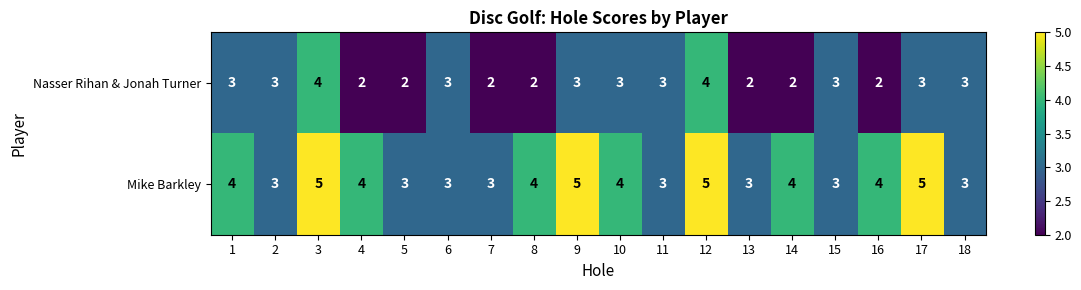

Rank the series by their average value, from highest to lowest.

Mike Barkley, Nasser Rihan & Jonah Turner